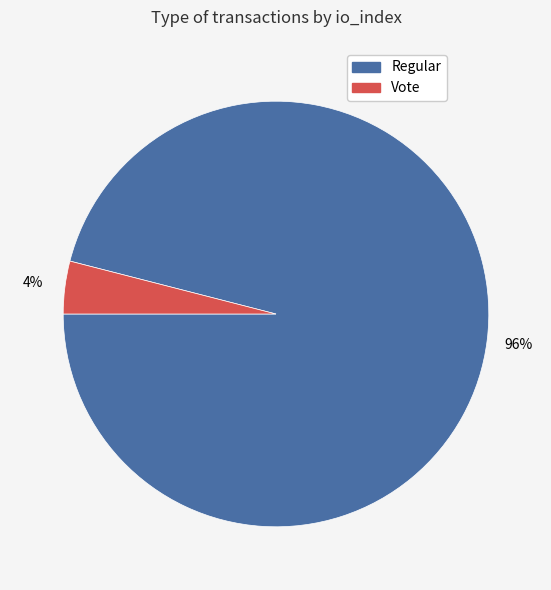

To the nearest percent, what is the difference between the largest and smallest slice percentages?

92%